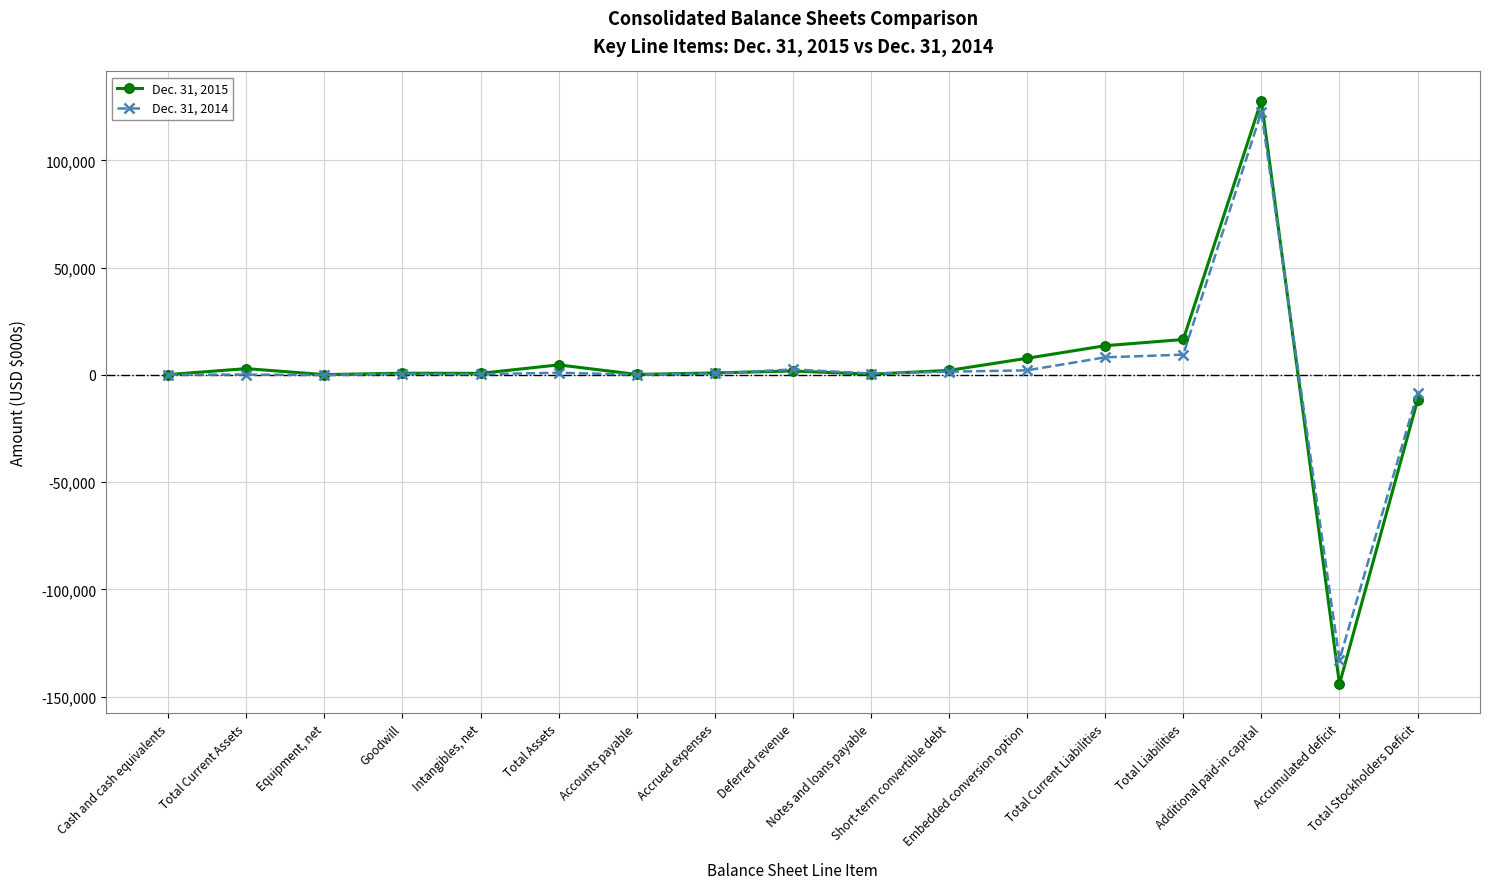

Rank the series by their maximum value, from lowest to highest.

Dec. 31, 2014, Dec. 31, 2015